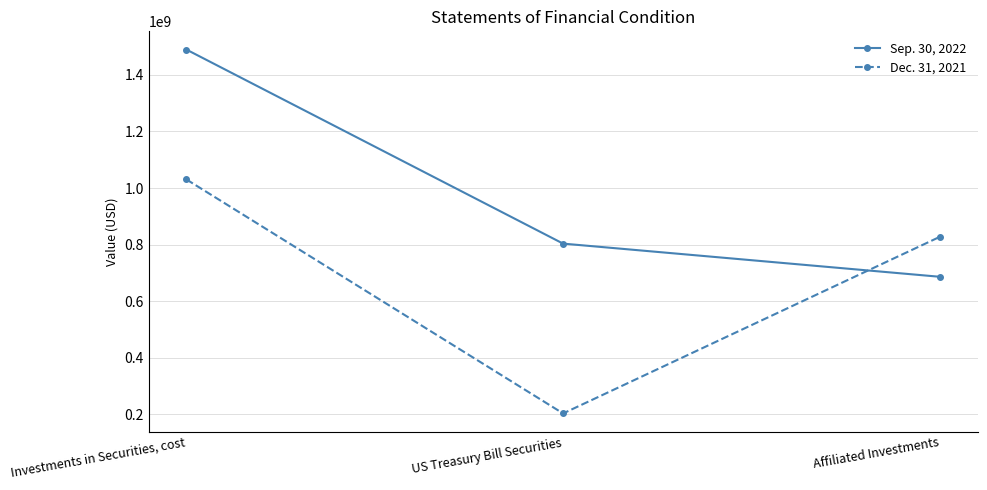

What is the total value across all series at Affiliated Investments?

1513616375